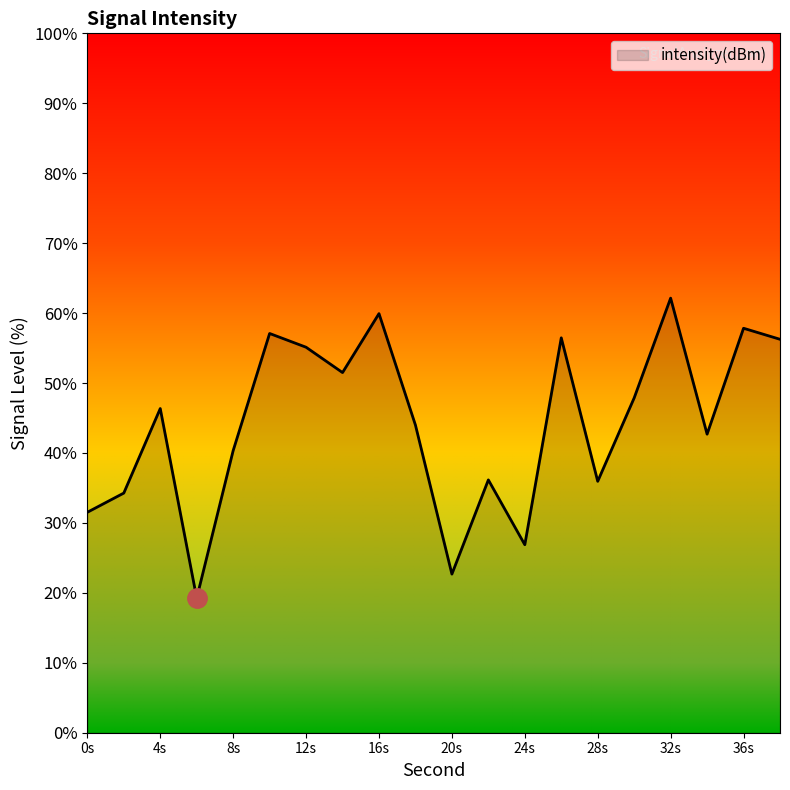

What is the greatest value displayed?

62.1